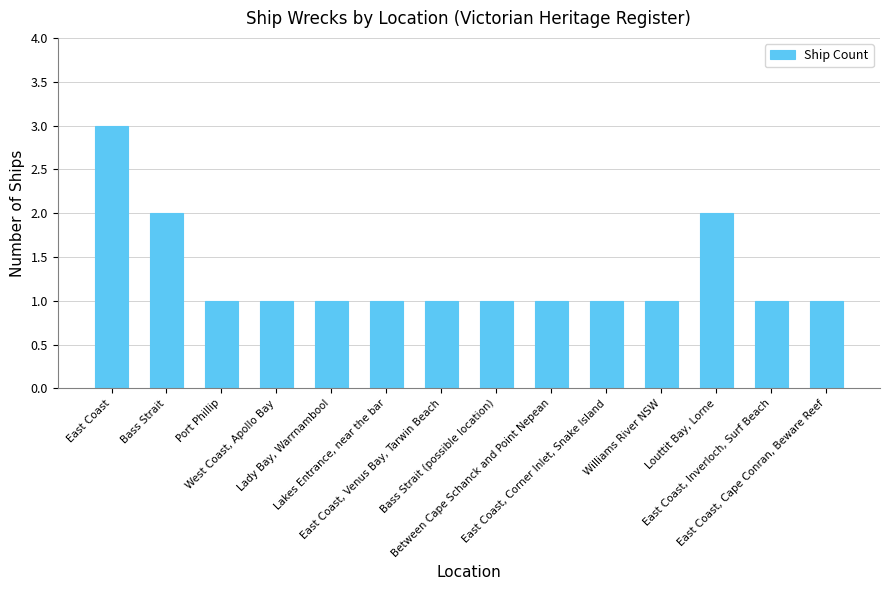

Count the number of categories in the chart.

14